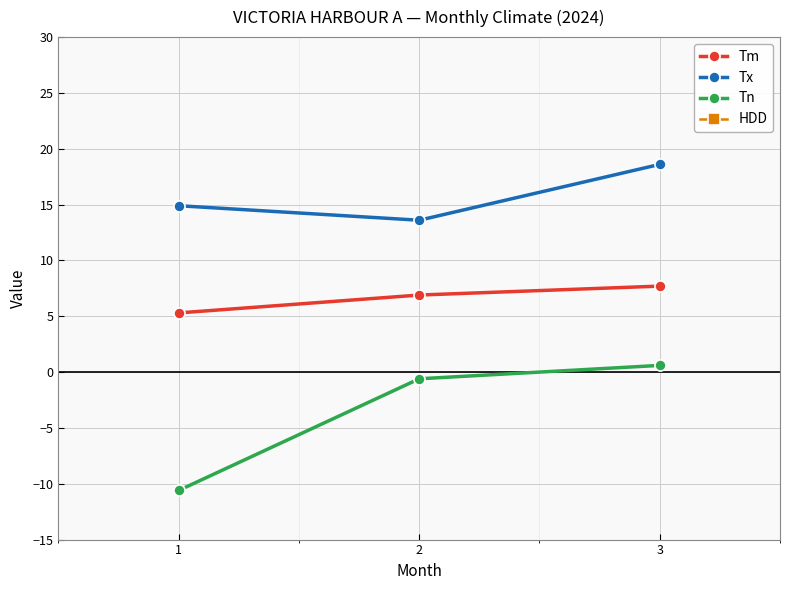

Read the Tx value at 3.

18.6